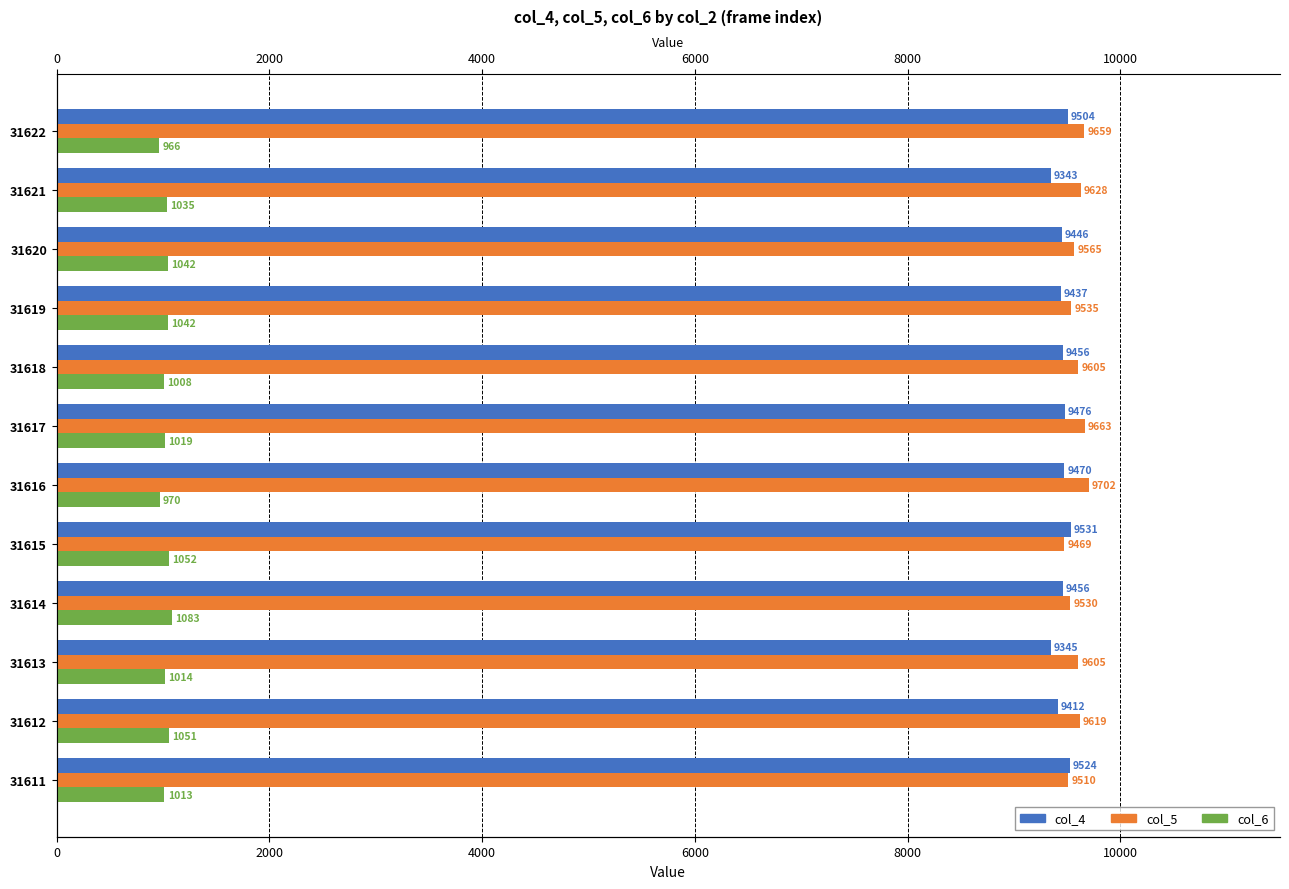

How many data points in col_4 are less than 9456?

5